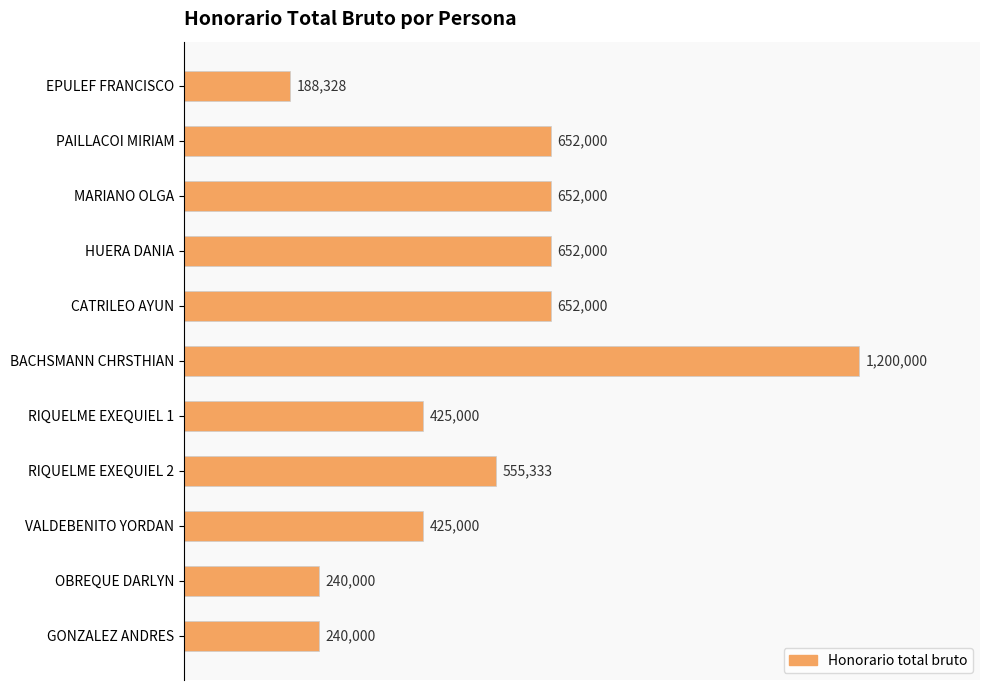

What is the maximum value shown in the chart?

1200000